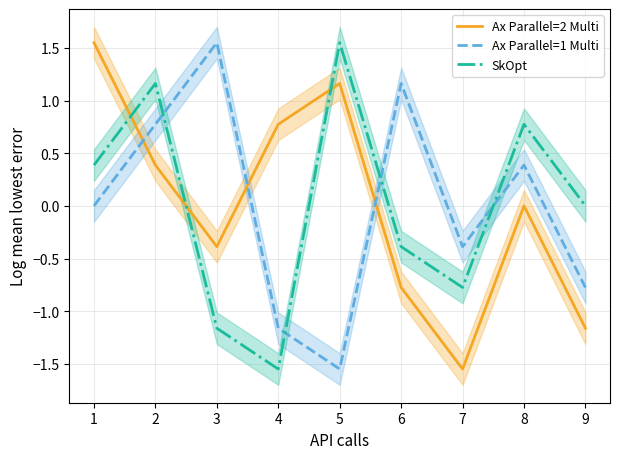

How many data points in Ax Parallel=1 Multi are above 0?

4